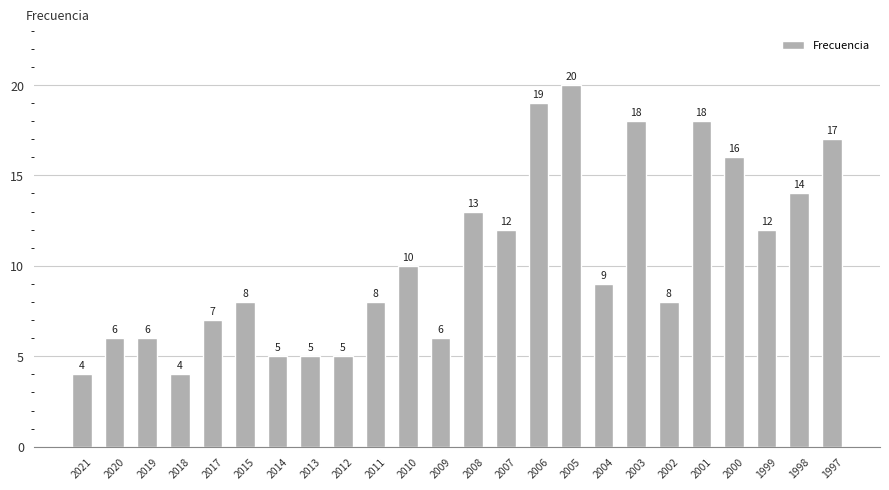

Which category has the highest value across all series?

2005